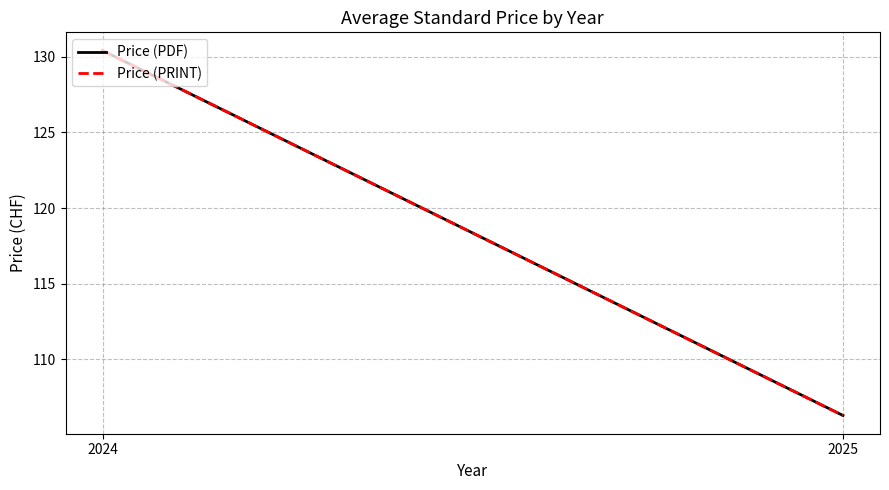

The value of Price (PDF) at 2024 is 209.8. True or false?

False